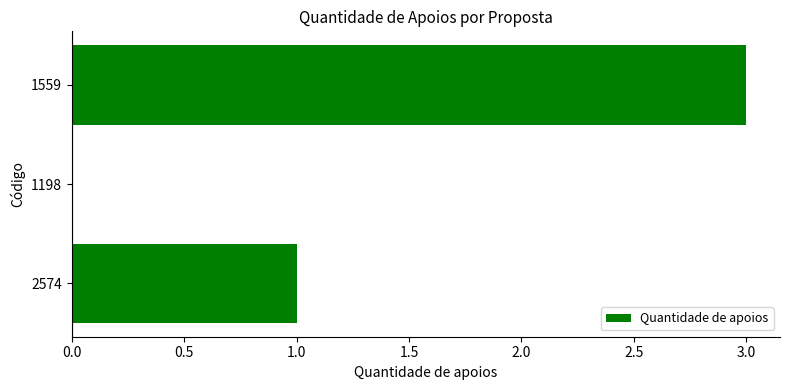

True or false: the data shows 3 at 1559.

True